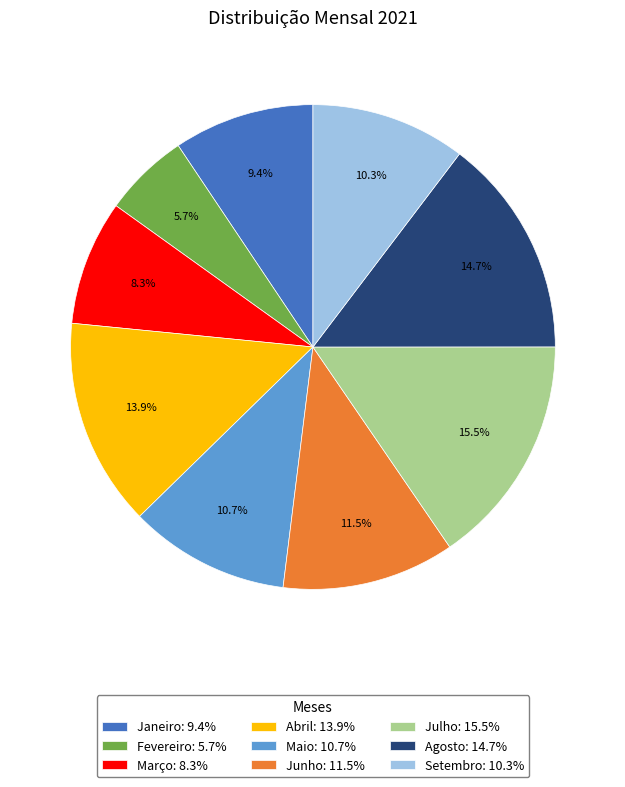

Do Março: 8.3% and Maio: 10.7% together represent more than half of the pie?

No